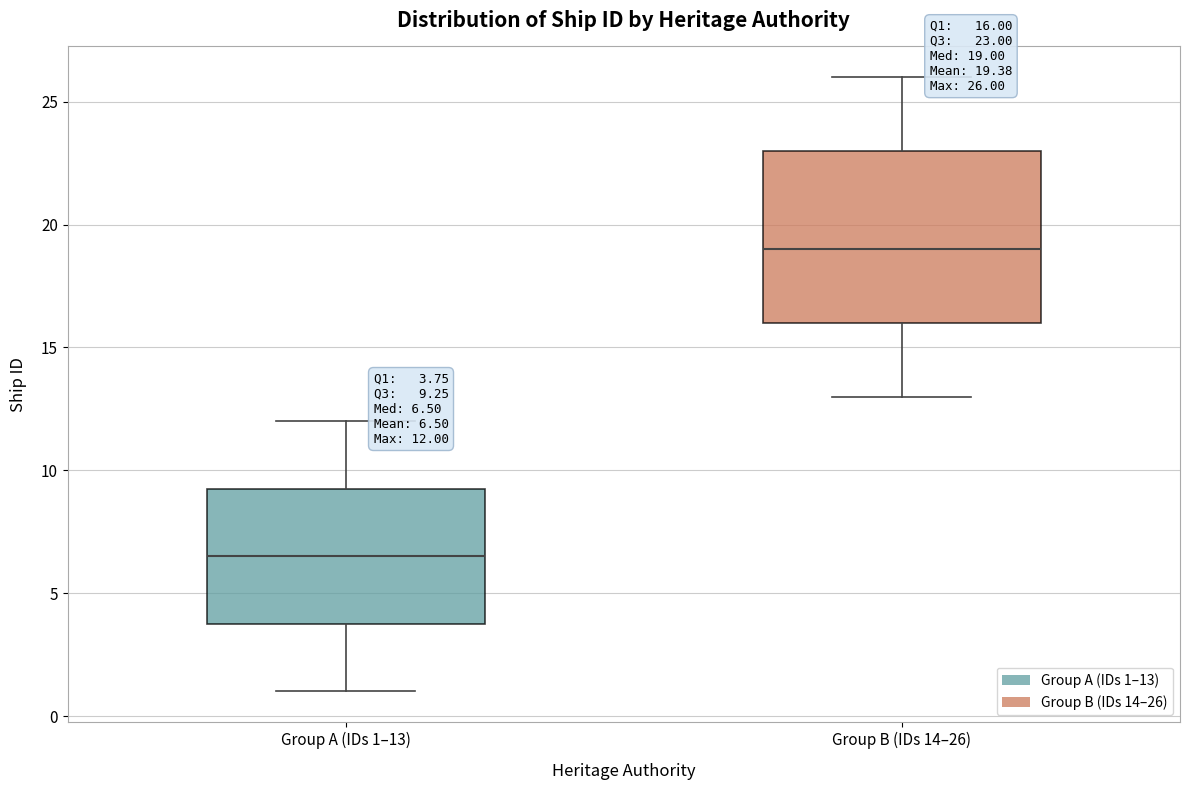

Comparing the boxes themselves (not the whiskers), which one is the tallest?

Group B (IDs 14–26)